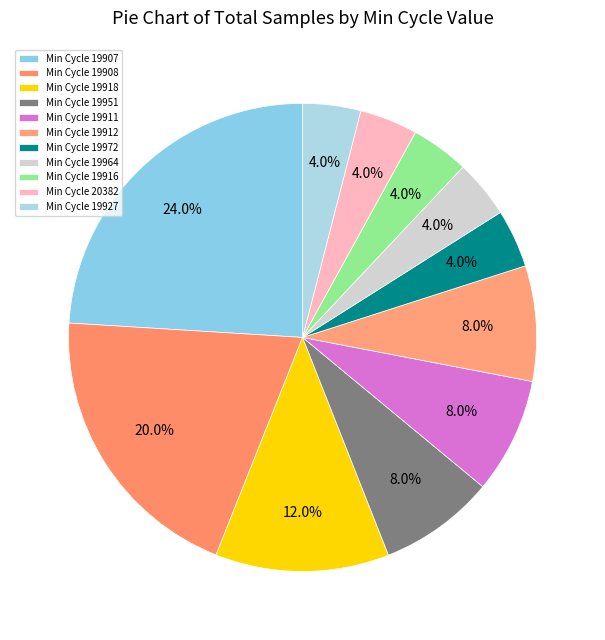

How many segments does this pie chart have?

11